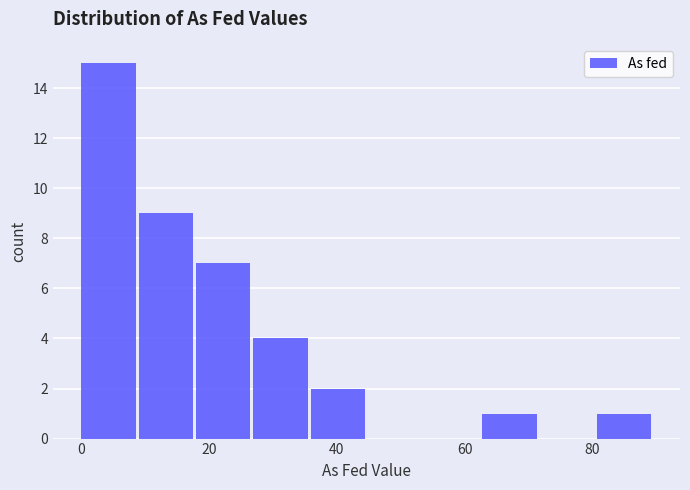

Reading left to right, list every bar in this chart as the range it spans on the x-axis followed by its height. Neither the bar edges nor the heights are printed on the chart, so give them approximately, as read against the axes.

0 to 8: 15
8 to 18: 9
18 to 26: 7
26 to 36: 4
36 to 44: 2
44 to 54: 0
54 to 62: 0
62 to 72: 1
72 to 80: 0
80 to 90: 1